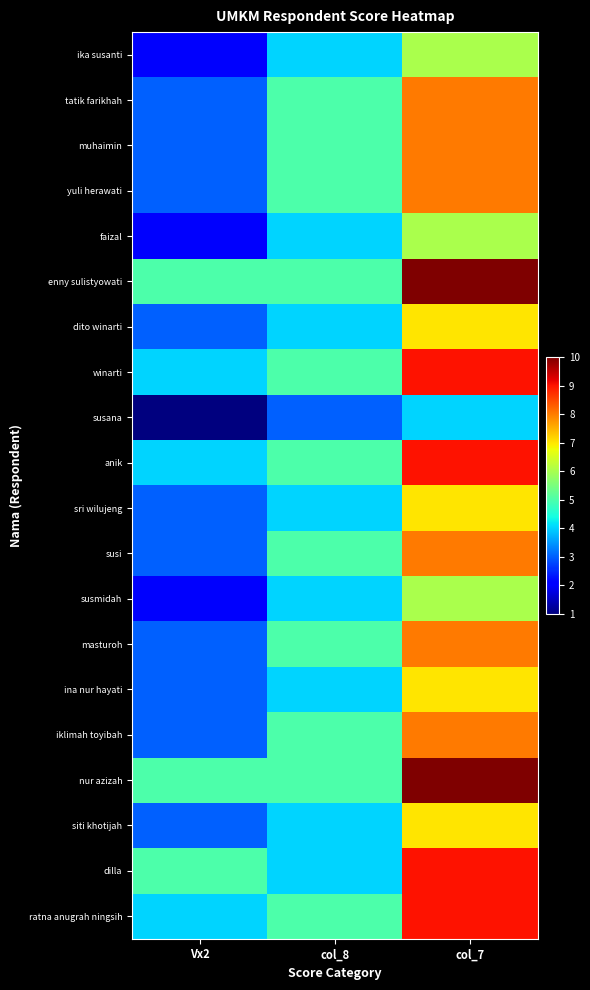

Which series has the largest total across all categories?

enny sulistyowati